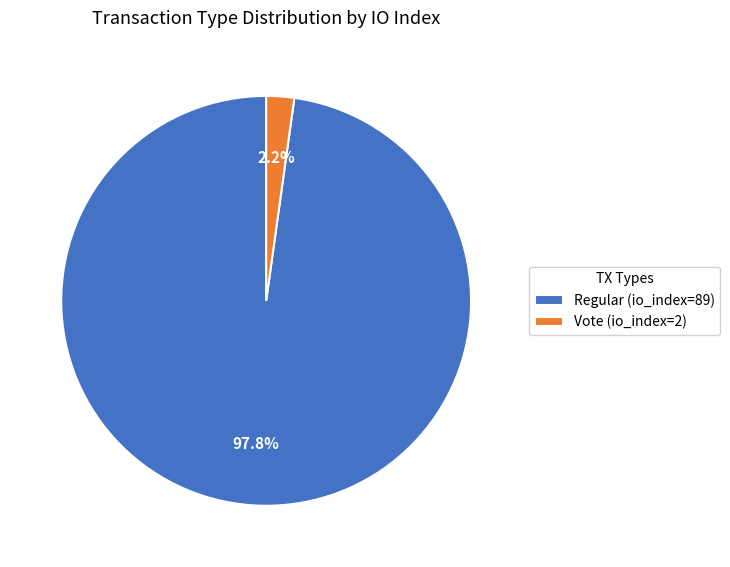

To the nearest percent, what is the difference between the largest and smallest slice percentages?

96%